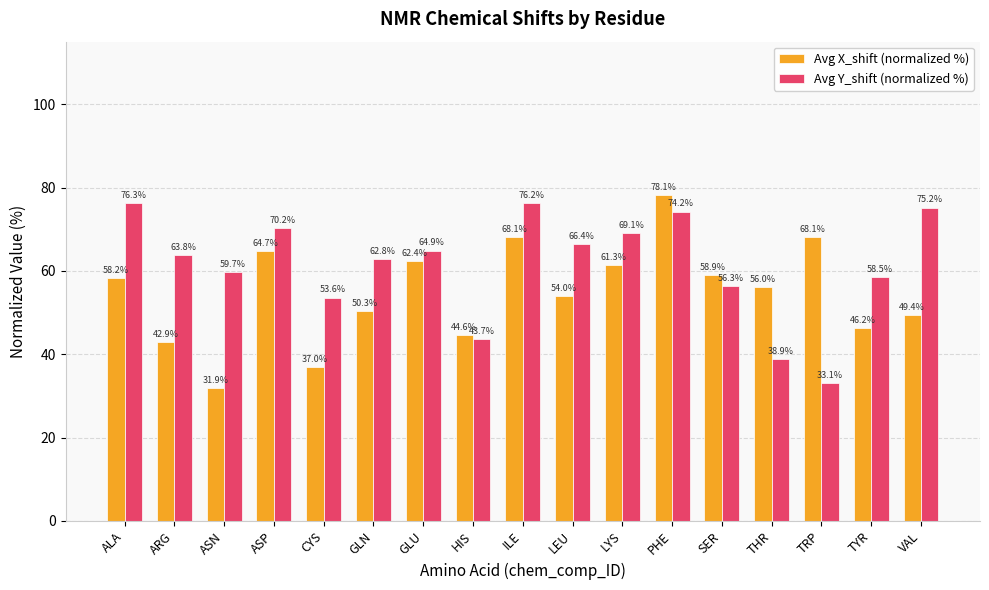

List the series in order of their overall mean, lowest first.

Avg X_shift (normalized %), Avg Y_shift (normalized %)